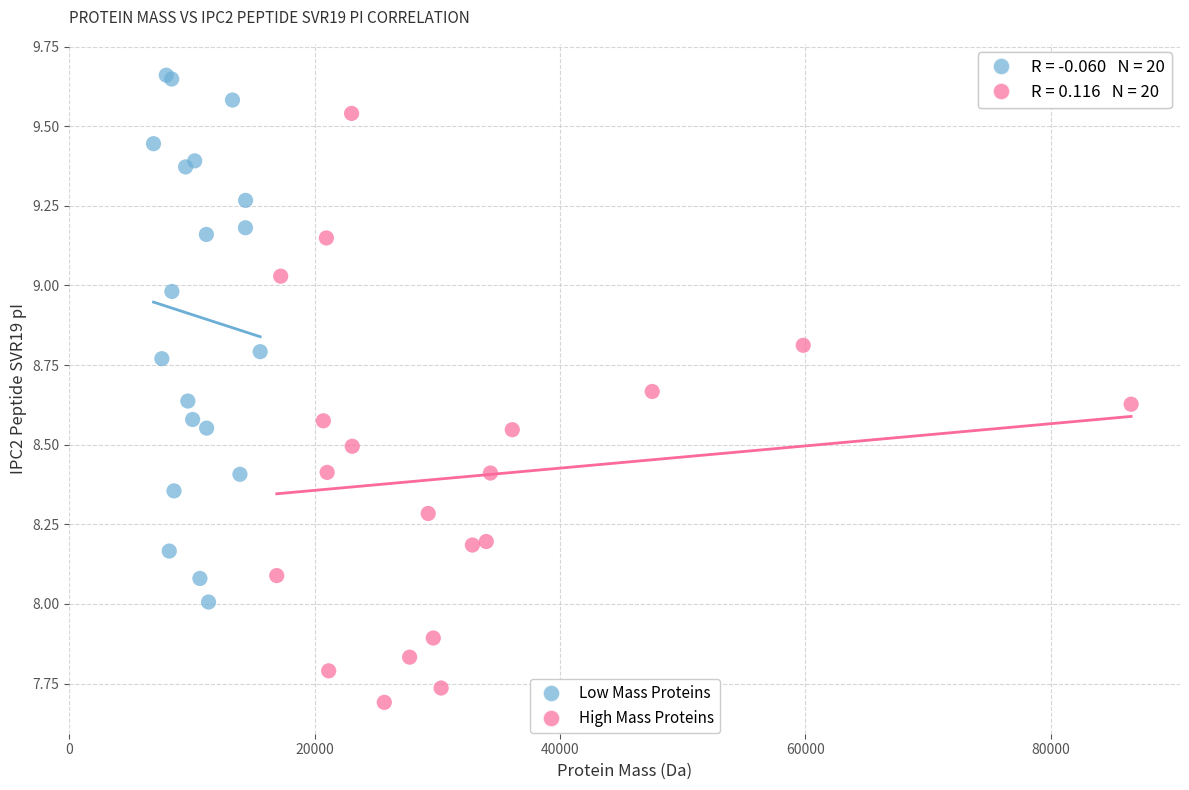

Which series contains the lowest Y value?

High Mass Proteins